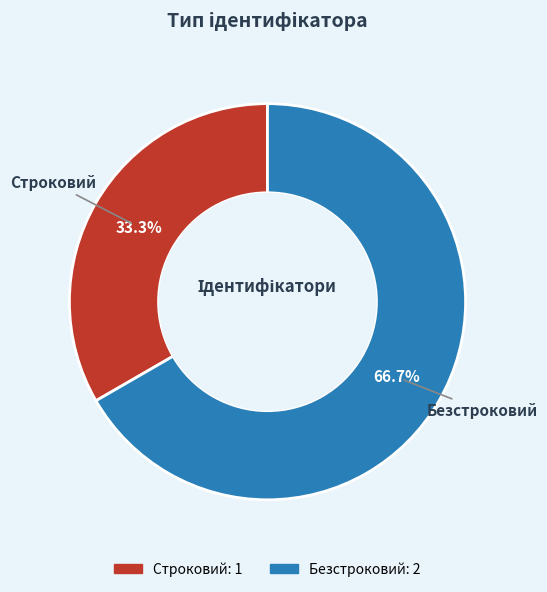

To the nearest percent, what is the difference between the Строковий and Безстроковий slice percentages?

33%